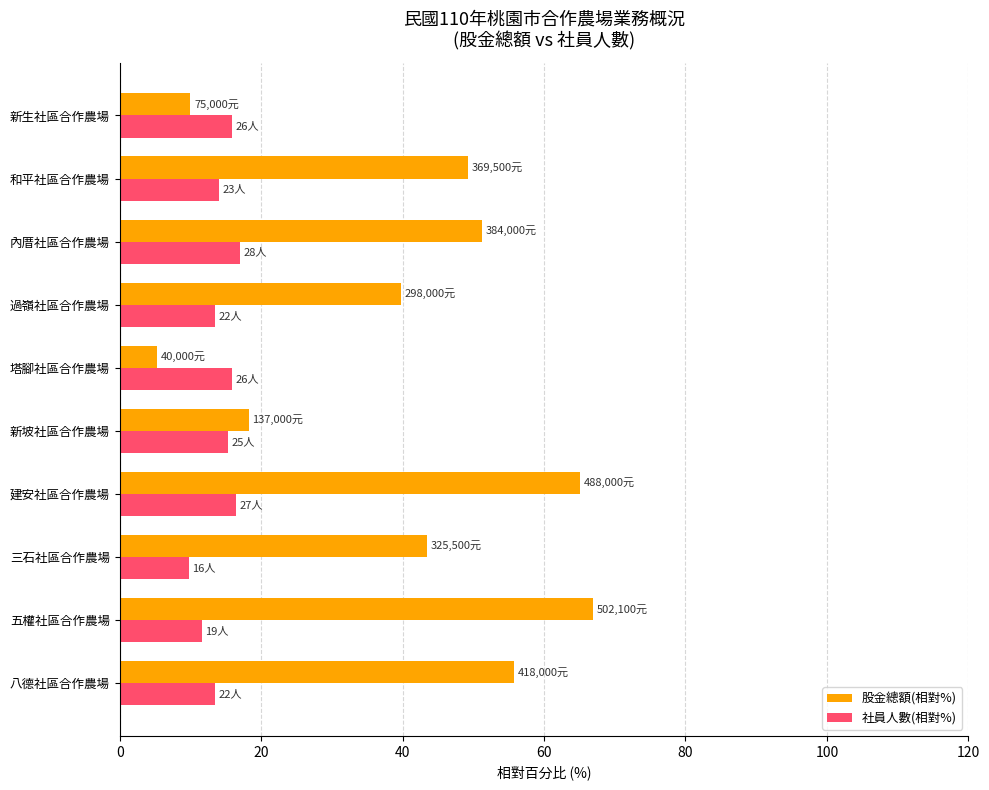

What is the greatest value displayed?

66.9